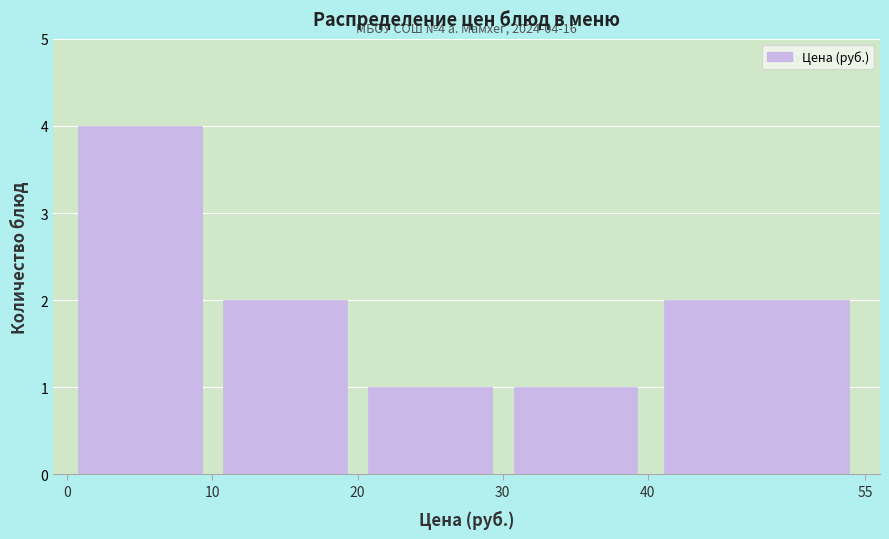

Over which range of the x-axis is the bar tallest?

0 to 10